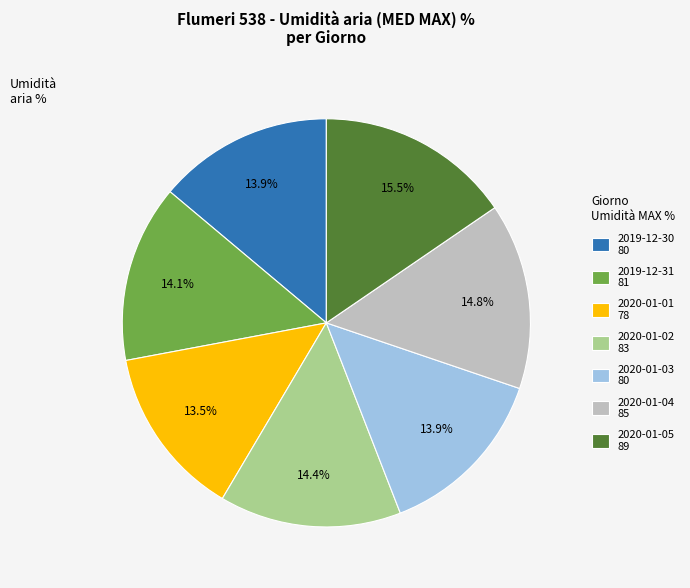

To the nearest percent, what is the combined percentage of 2020-01-04 and 2019-12-30?

29%